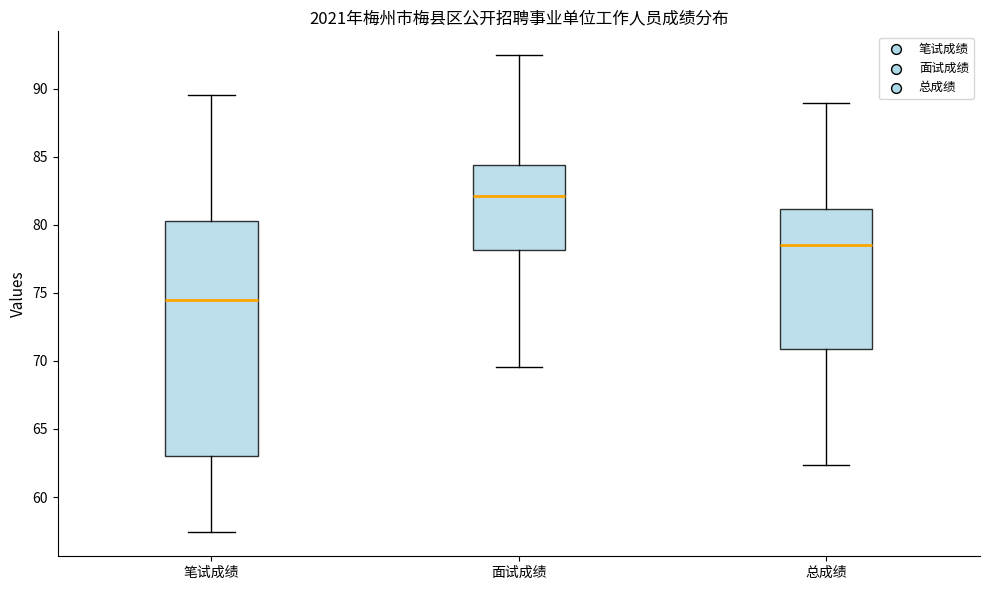

Which box has the highest median line?

面试成绩